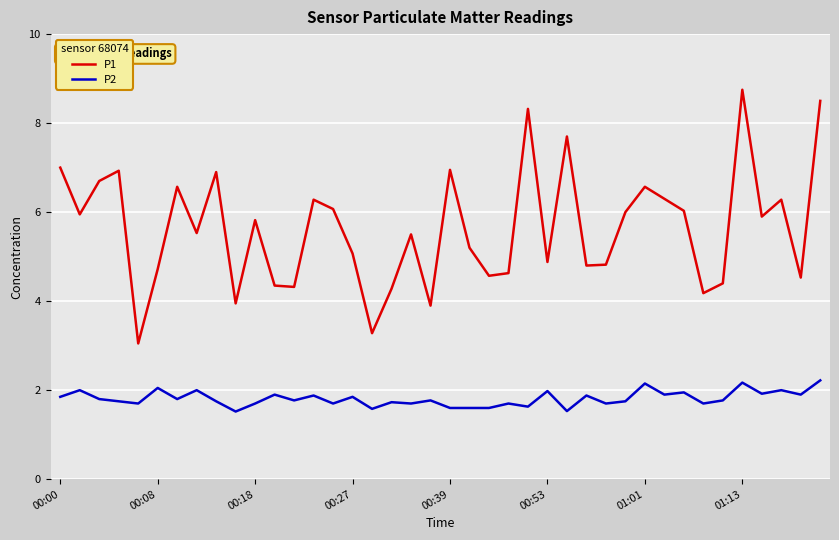

What is the maximum value shown in the chart?

8.8